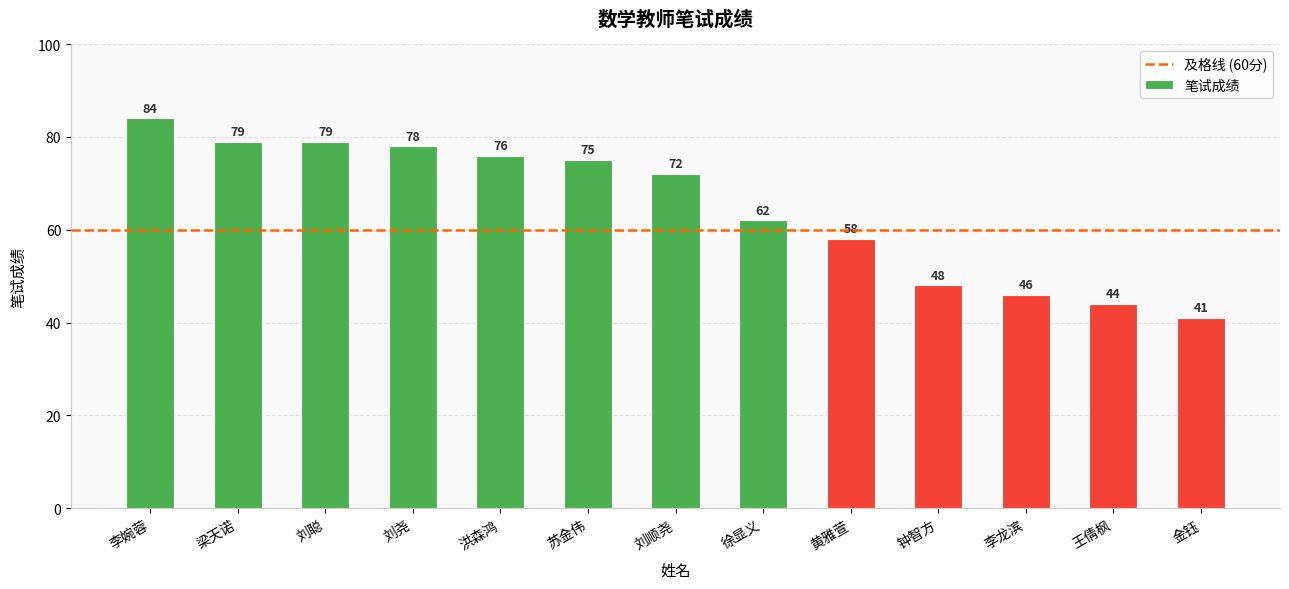

What position from the left is 徐显义?

8